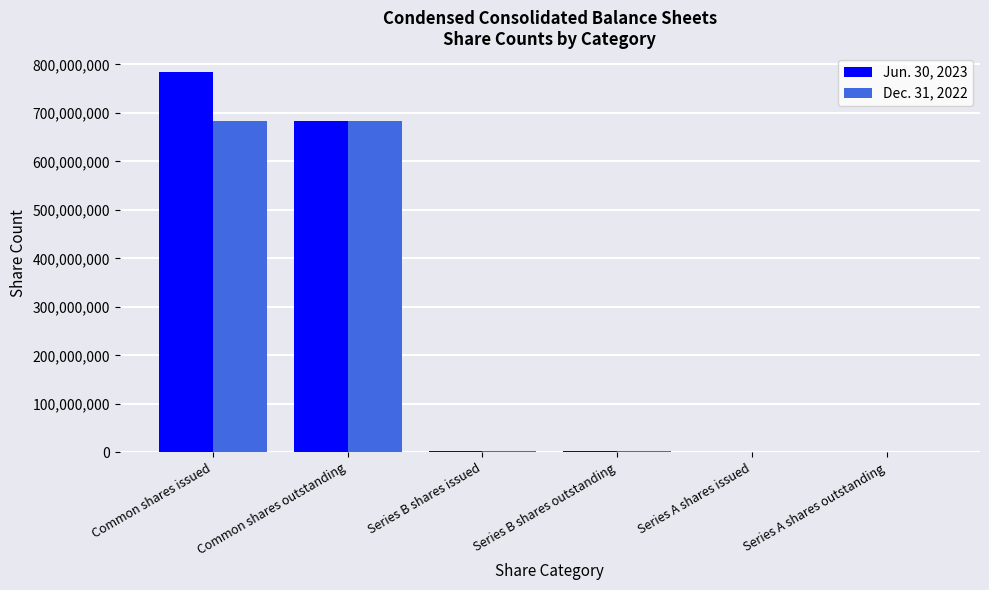

What is the total value across all series at Common shares outstanding?

1366901488